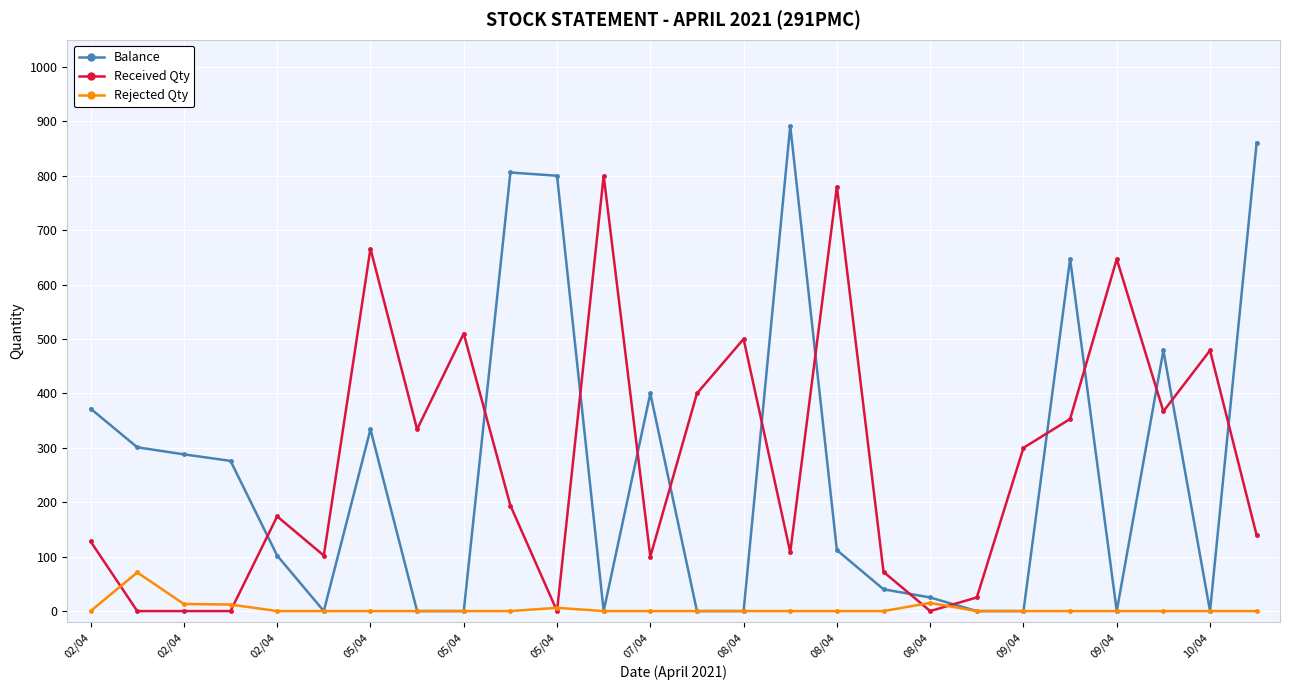

How many distinct data groups are displayed?

3